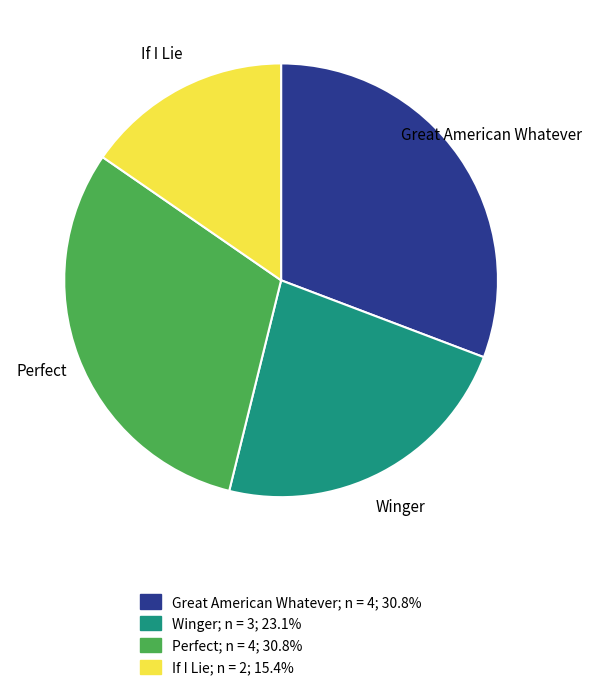

Which category has the smallest portion of the pie?

If I Lie